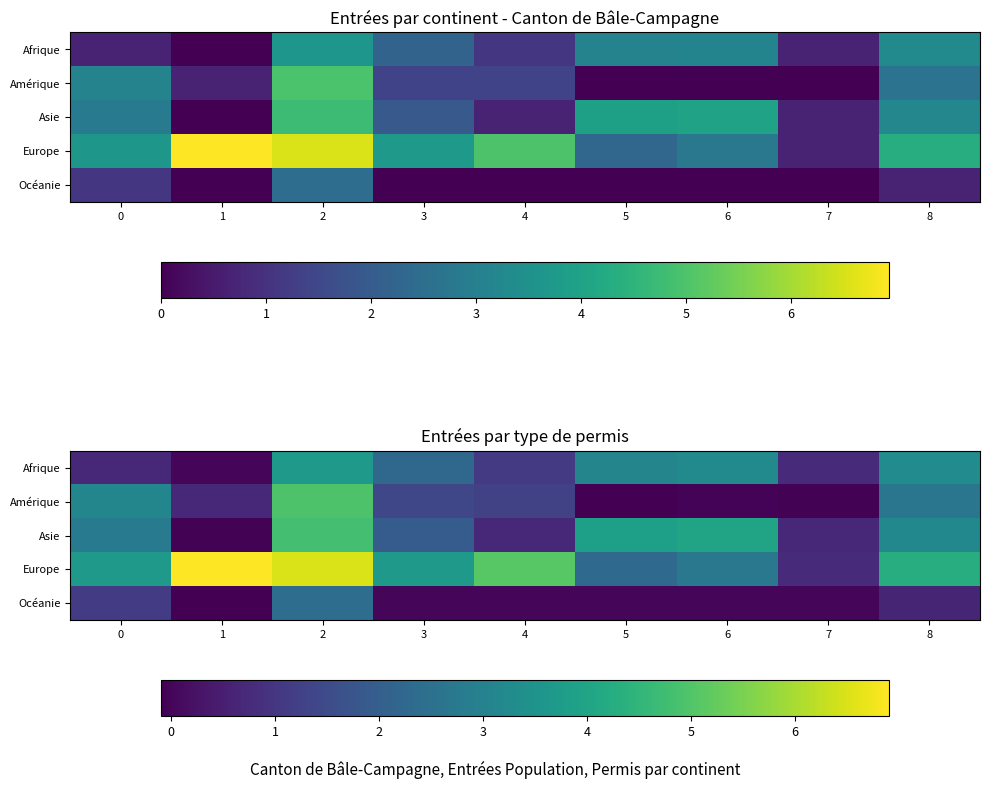

Is it true that Amérique equals -0.0 at 6?

True